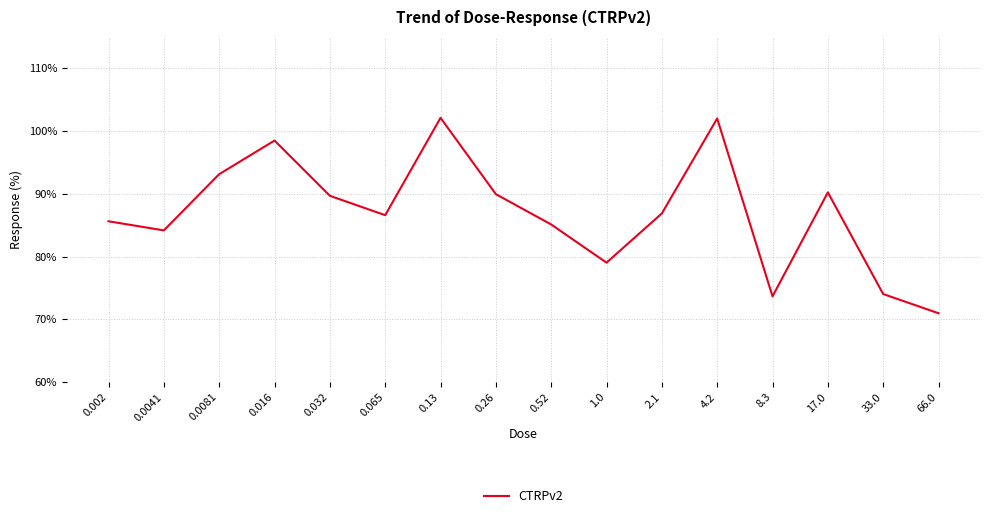

The chart shows a value of 33.4 at 0.52. True or false?

False